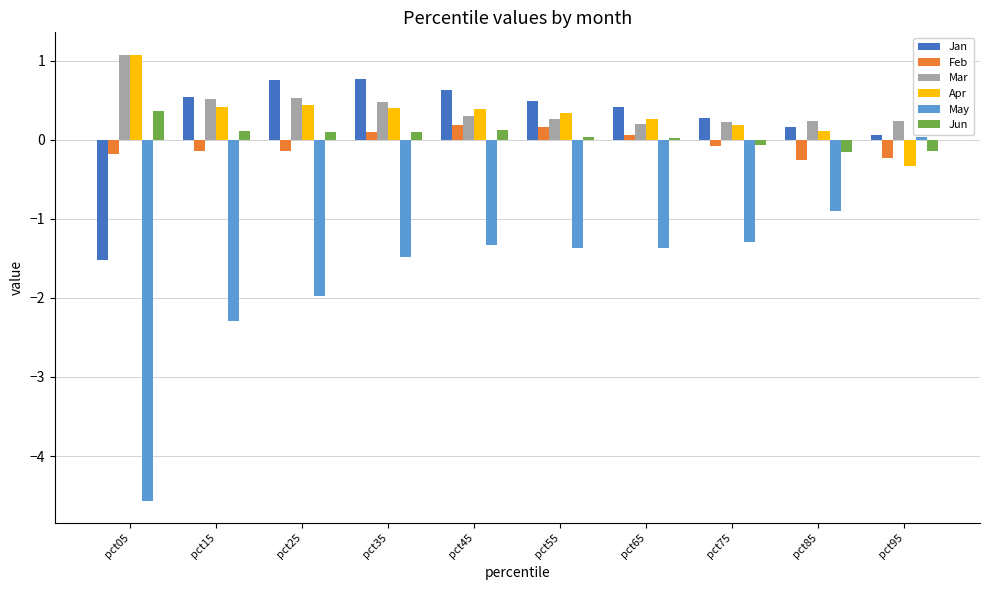

Which category has the highest value across all series?

pct05